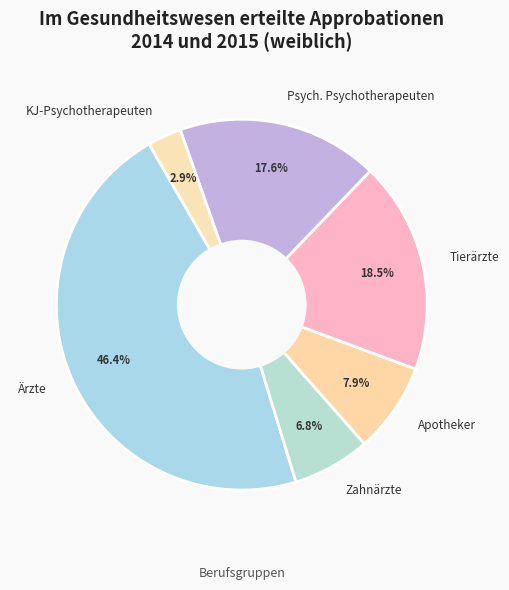

Which has a higher value, Tierärzte or Psych. Psychotherapeuten?

Tierärzte